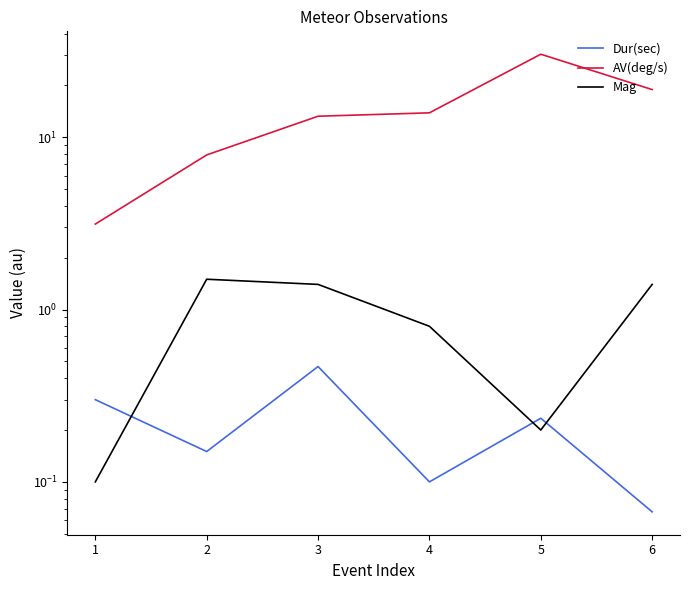

Which label corresponds to the largest value in the chart?

5